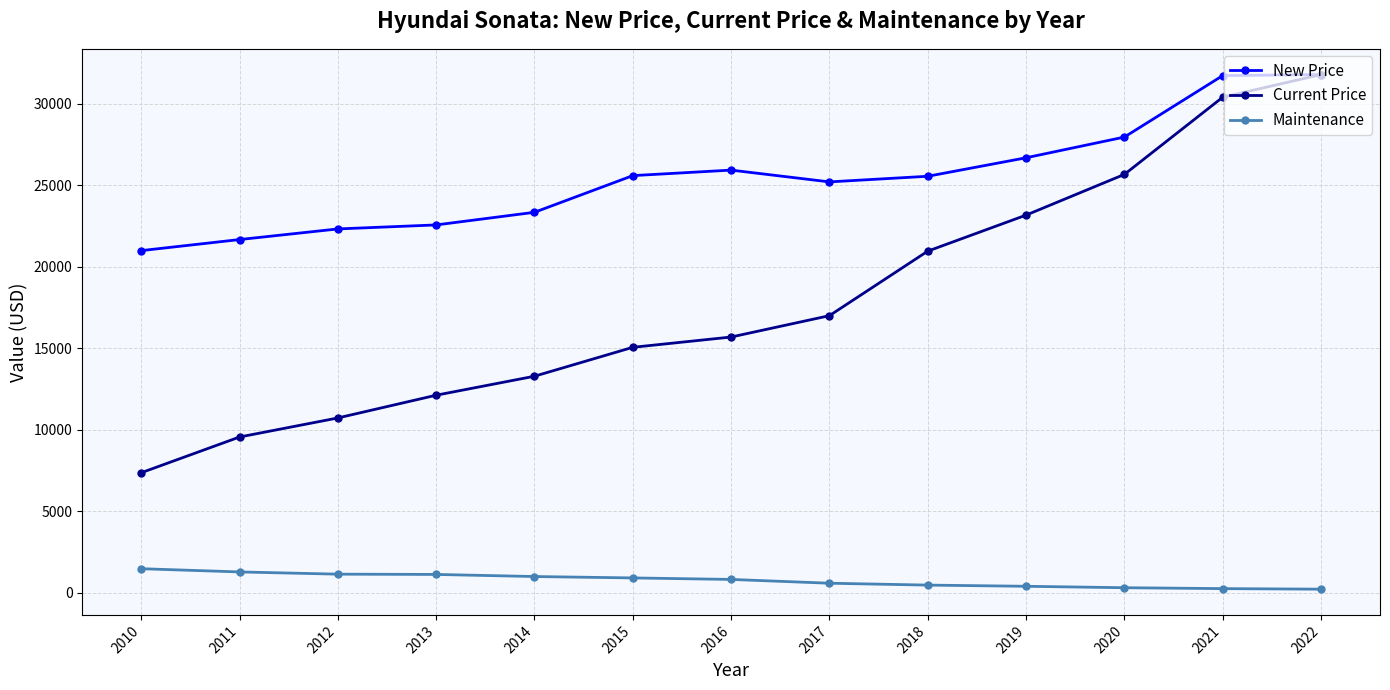

Reading right to left, list all the values displayed in this chart.

New Price: 2010=20996	2011=21675	2012=22327	2013=22573	2014=23348	2015=25599	2016=25937	2017=25214	2018=25559	2019=26694	2020=27965	2021=31737	2022=31801
Current Price: 2010=7364	2011=9557	2012=10726	2013=12122	2014=13287	2015=15062	2016=15693	2017=17004	2018=20964	2019=23175	2020=25674	2021=30409	2022=31801
Maintenance: 2010=1474	2011=1276	2012=1139	2013=1122	2014=994	2015=908	2016=816	2017=583	2018=468	2019=395	2020=307	2021=252	2022=218